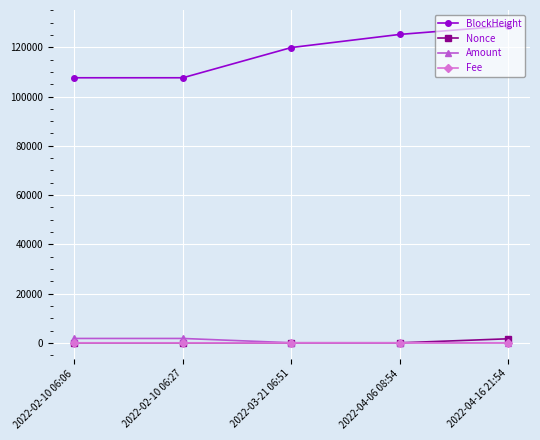

Is this an area chart (filled region under the line)?

No